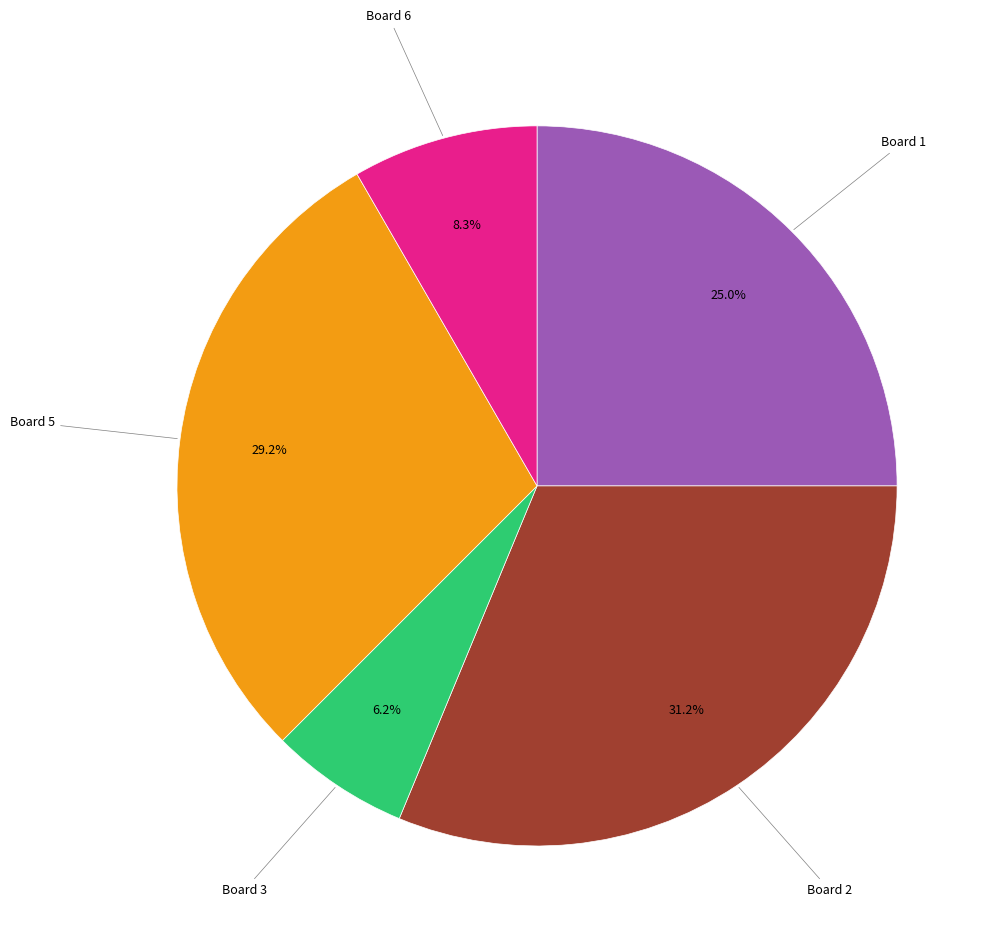

Does any single category account for the majority?

No